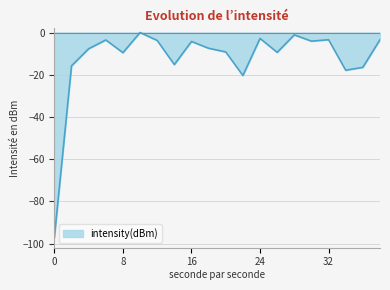

Does the chart display data point markers on the line(s)?

No